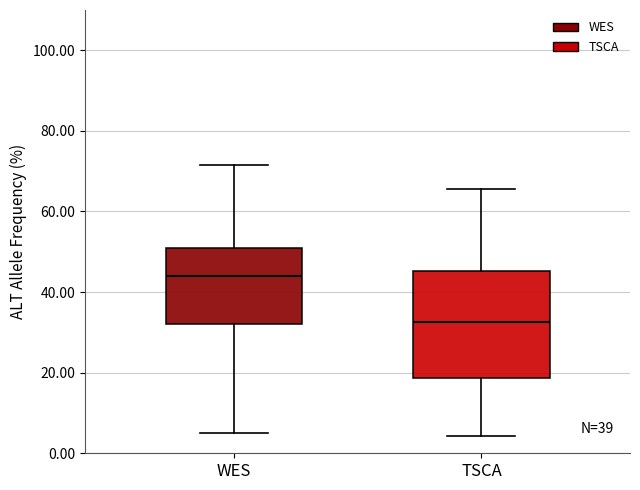

Which box's median line is the lowest?

TSCA